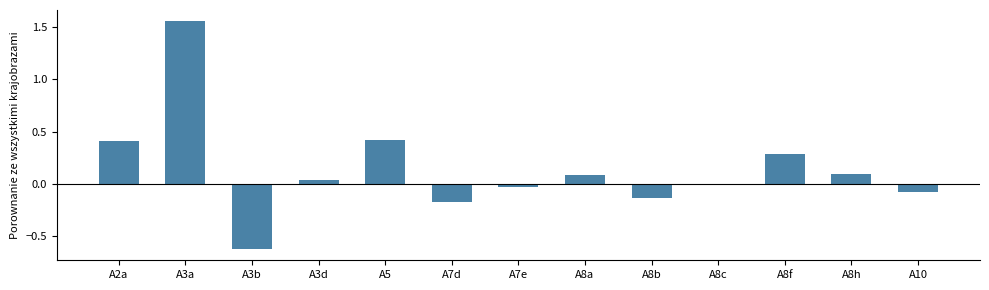

Is it true that the value at A8h is 0.1?

True